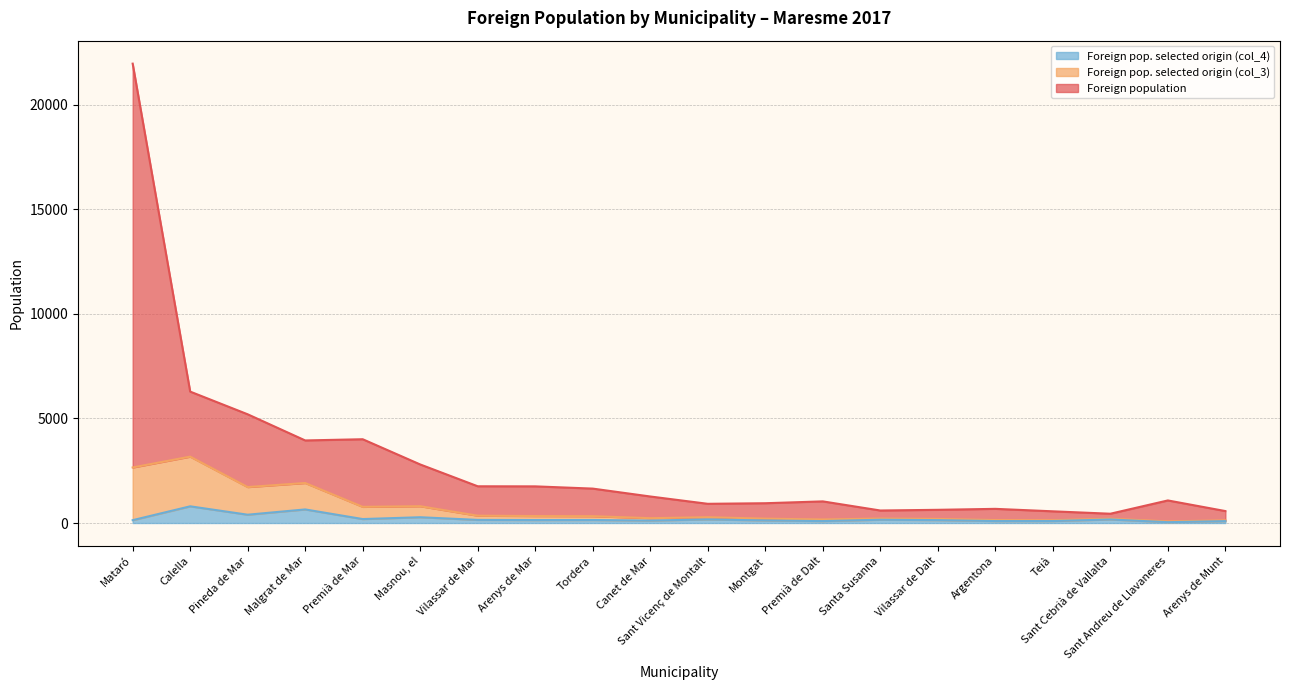

Reading left to right, transcribe all the data shown in this chart.

Foreign population: Mataró=21960	Calella=6282	Pineda de Mar=5197	Malgrat de Mar=3947	Premià de Mar=4005	Masnou, el=2799	Vilassar de Mar=1756	Arenys de Mar=1752	Tordera=1645	Canet de Mar=1268	Sant Vicenç de Montalt=918	Montgat=946	Premià de Dalt=1034	Santa Susanna=598	Vilassar de Dalt=631	Argentona=677	Teià=559	Sant Cebrià de Vallalta=444	Sant Andreu de Llavaneres=1079	Arenys de Munt=571
Foreign pop. selected origin (col_3): Mataró=2655	Calella=3173	Pineda de Mar=1719	Malgrat de Mar=1913	Premià de Mar=773	Masnou, el=803	Vilassar de Mar=350	Arenys de Mar=333	Tordera=326	Canet de Mar=231	Sant Vicenç de Montalt=277	Montgat=208	Premià de Dalt=169	Santa Susanna=213	Vilassar de Dalt=195	Argentona=141	Teià=132	Sant Cebrià de Vallalta=207	Sant Andreu de Llavaneres=78	Arenys de Munt=128
Foreign pop. selected origin (col_4): Mataró=136	Calella=798	Pineda de Mar=397	Malgrat de Mar=649	Premià de Mar=189	Masnou, el=276	Vilassar de Mar=149	Arenys de Mar=141	Tordera=144	Canet de Mar=116	Sant Vicenç de Montalt=172	Montgat=122	Premià de Dalt=92	Santa Susanna=156	Vilassar de Dalt=138	Argentona=93	Teià=94	Sant Cebrià de Vallalta=169	Sant Andreu de Llavaneres=40	Arenys de Munt=90